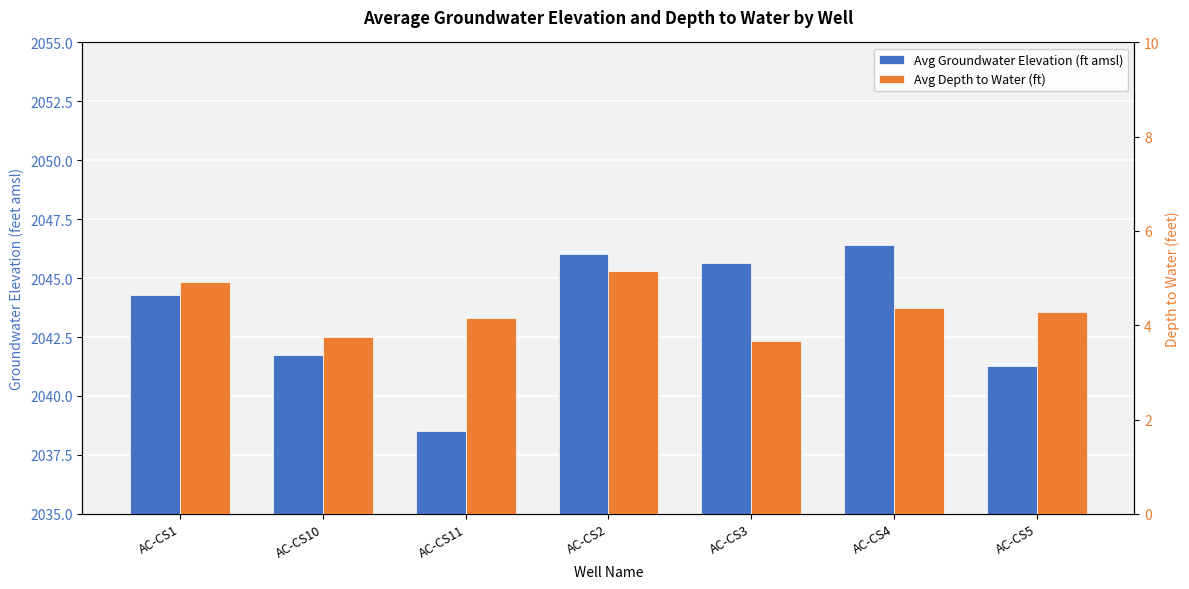

What is the label of the 5th bar from the right?

AC-CS11